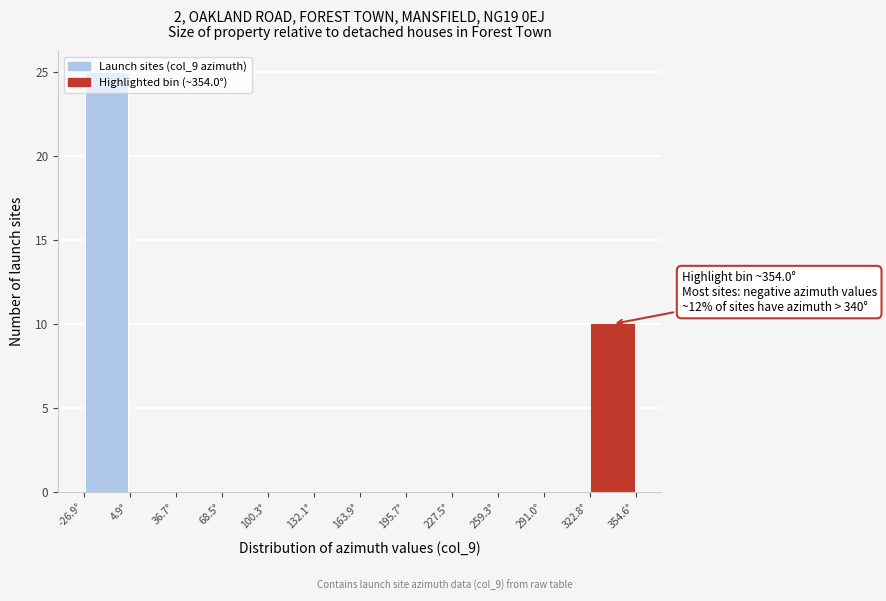

Which range on the x-axis has the tallest bar?

-25 to 5